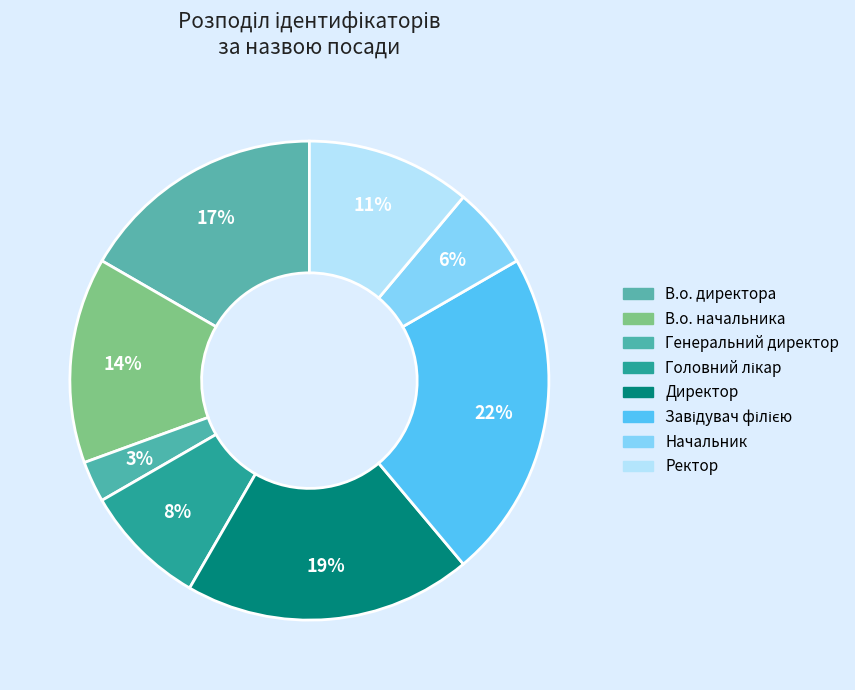

What portion of the pie excludes Завідувач філією?

77.8%